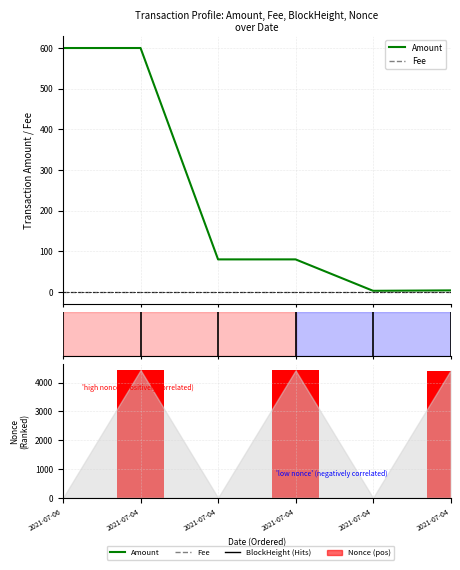

What is the sum of all Nonce values?

13284.0